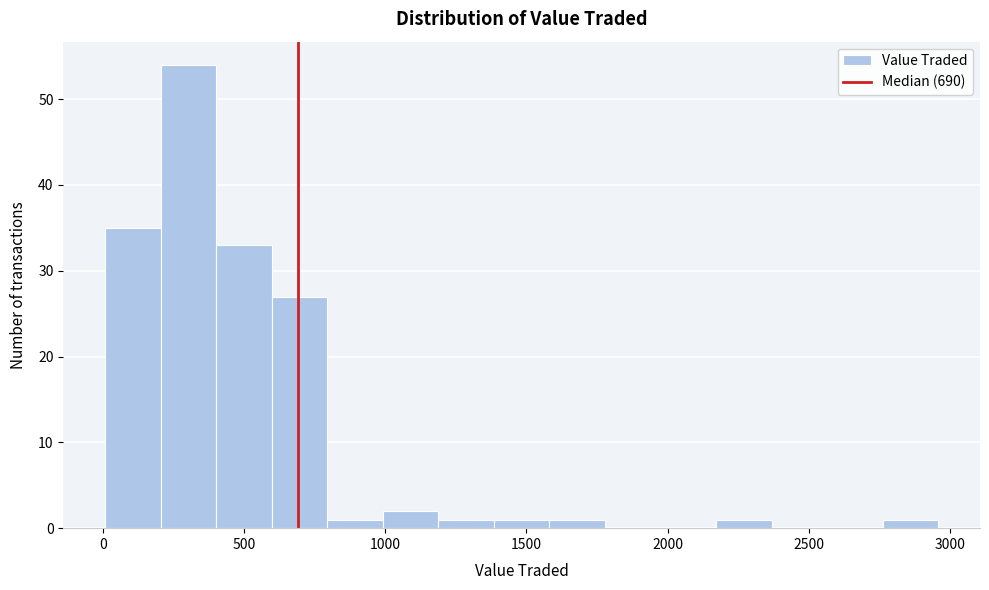

Around what value on the x-axis is the tallest bar? Give the approximate position of its centre, as read against the axis.

300